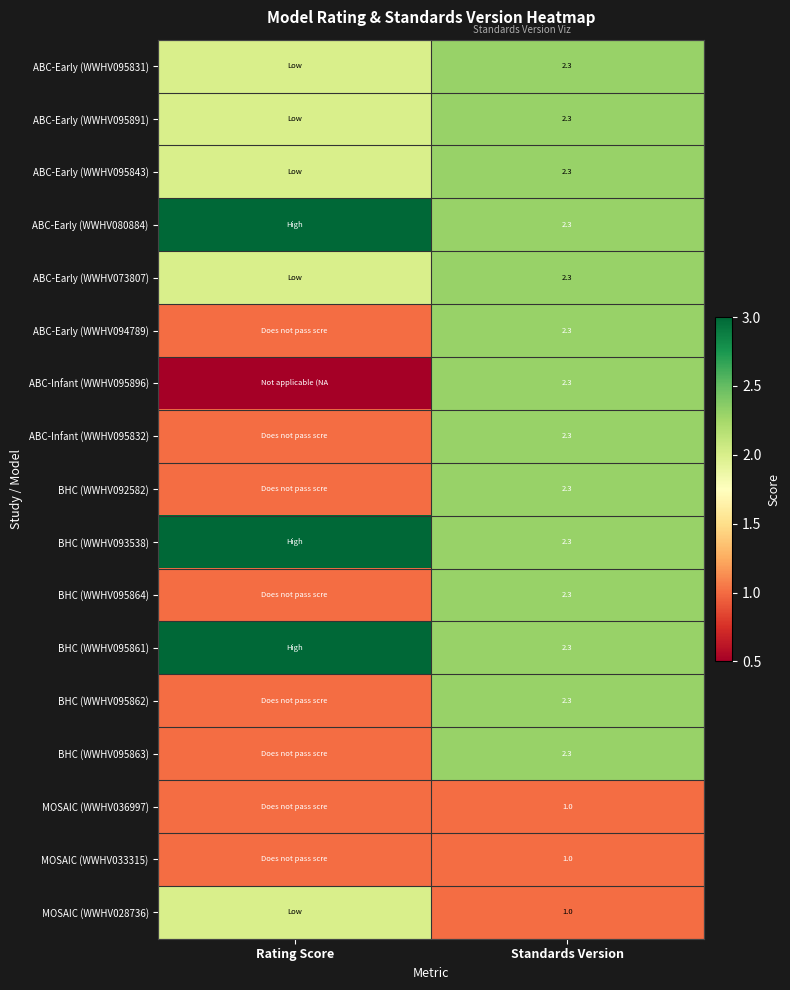

What is the total value across all series at Standards Version?

35.2